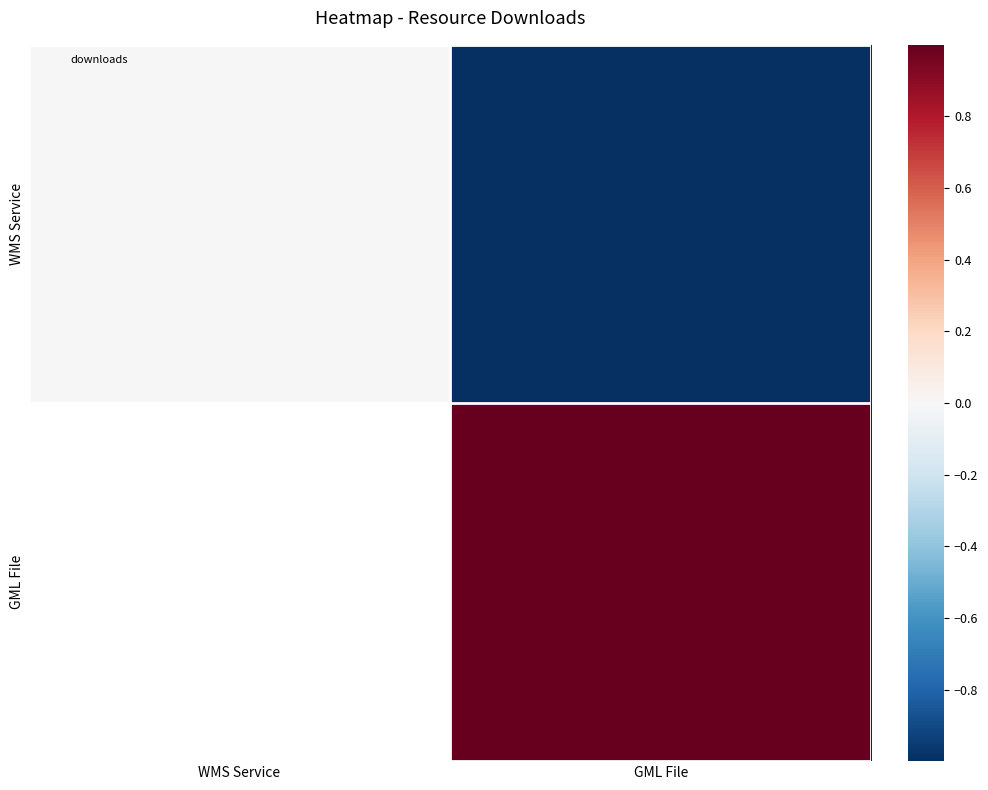

What is the approximate value of GML File at GML File?

1.0